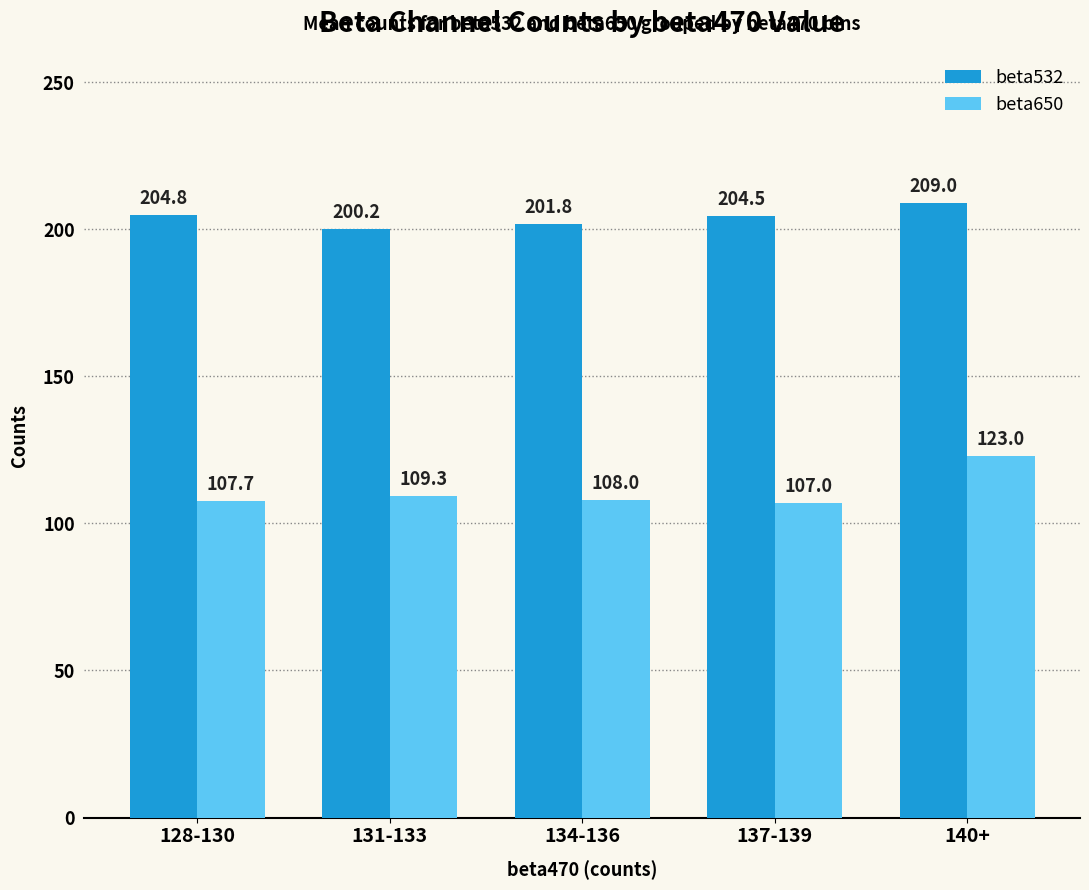

Rank the series by their maximum value, from highest to lowest.

beta532, beta650